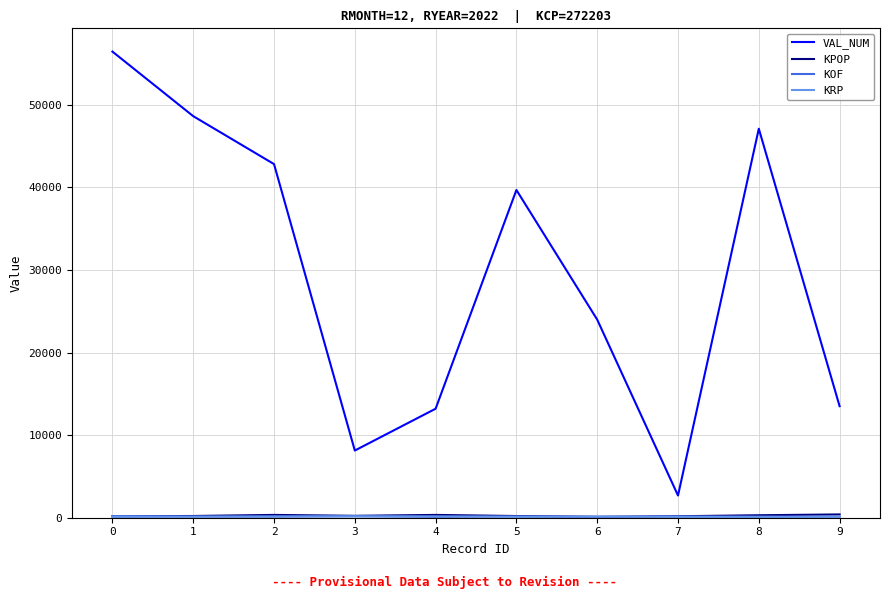

Which series has the largest total across all categories?

VAL_NUM